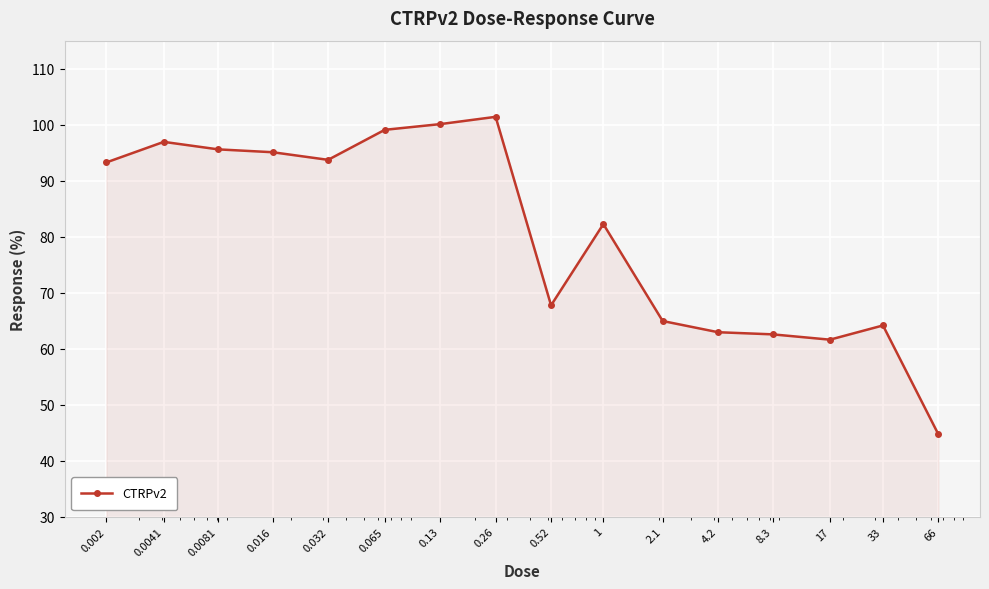

What is the greatest value displayed?

101.4